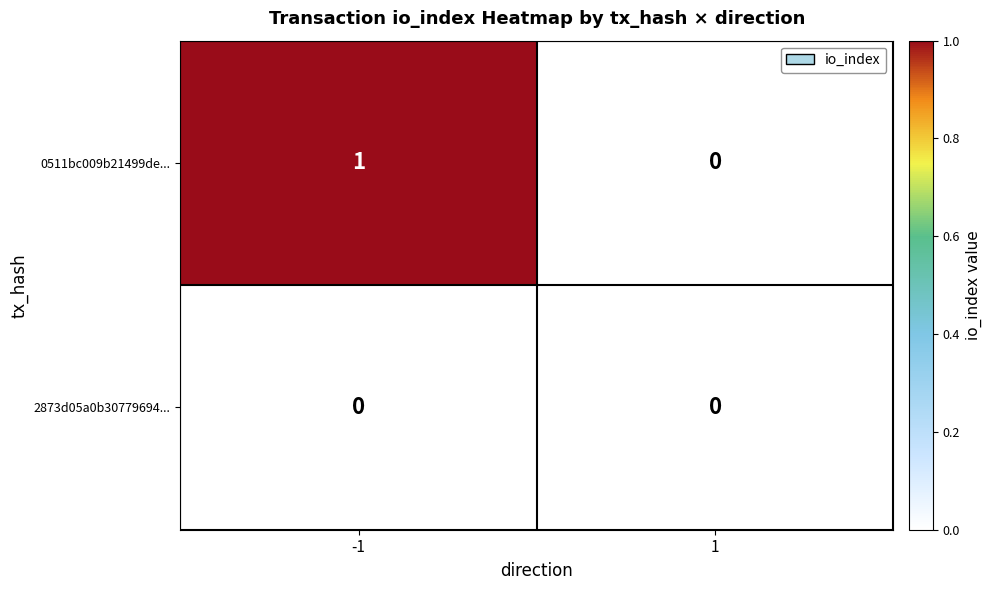

Rank the series by their average value, from highest to lowest.

0511bc009b21499de..., 2873d05a0b30779694...